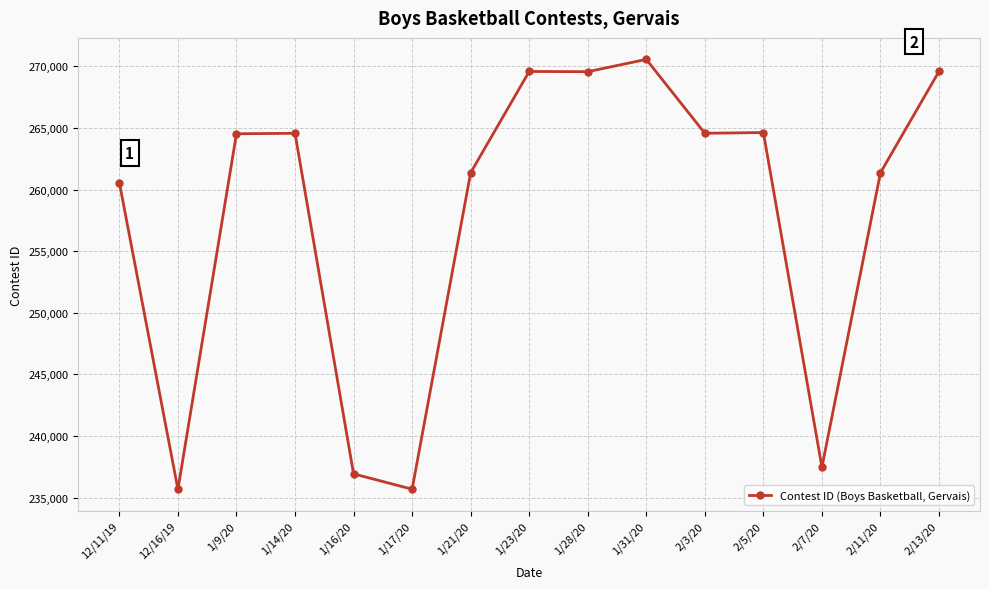

What is the difference between the maximum and minimum values?

34894